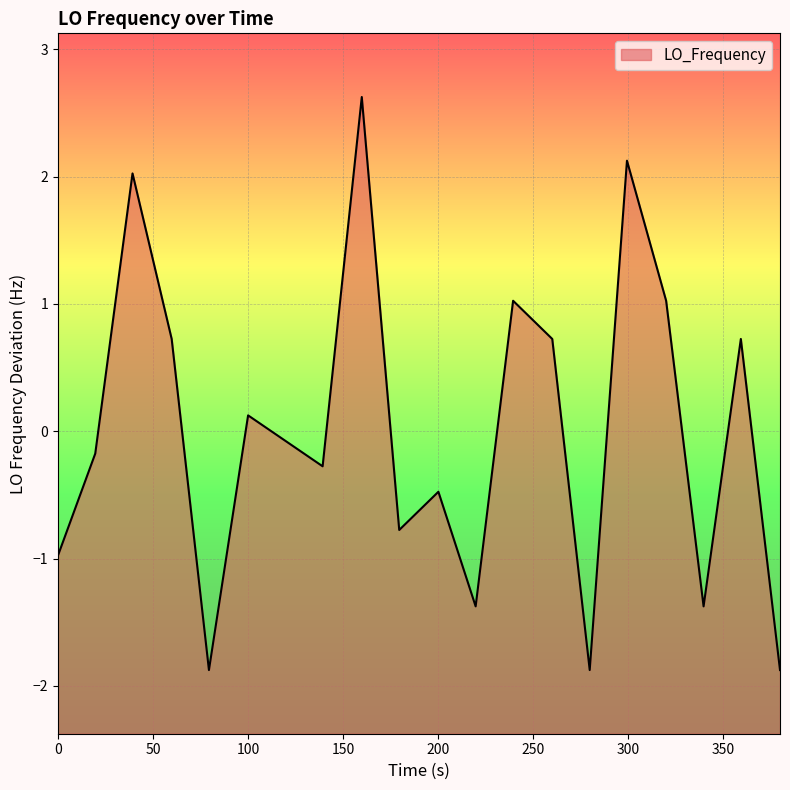

What is the value of the 20th point from the left?

-1.9